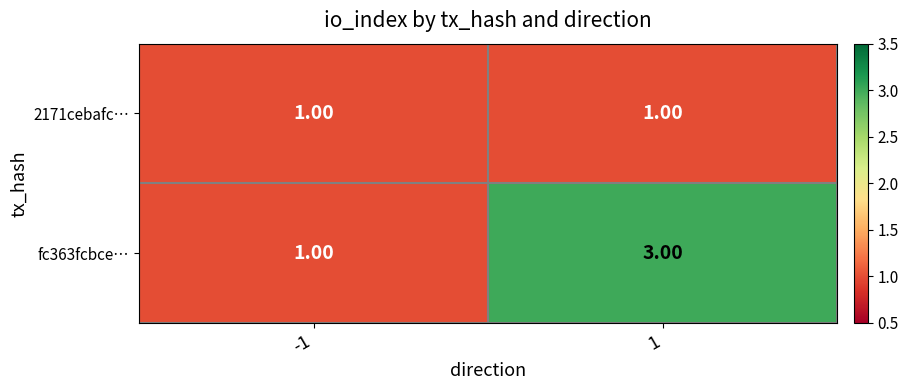

What is the spread (max minus min) of values at 1?

2